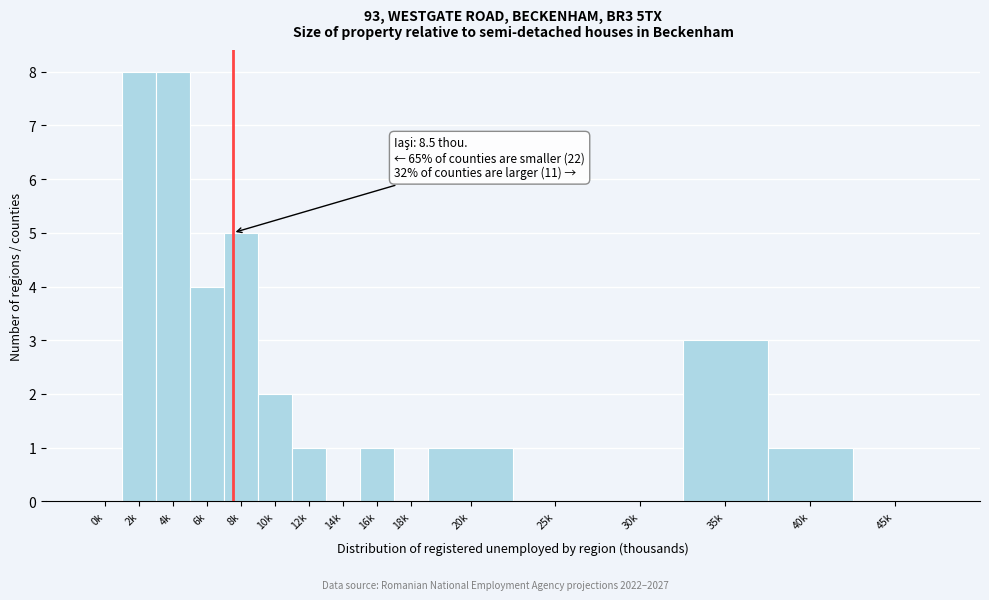

Reading left to right, extract all data points from this chart.

0k=0	2k=8	4k=8	6k=4	8k=5	10k=2	12k=1	14k=0	16k=1	18k=0	20k=1	25k=0	30k=0	35k=3	40k=1	45k=0